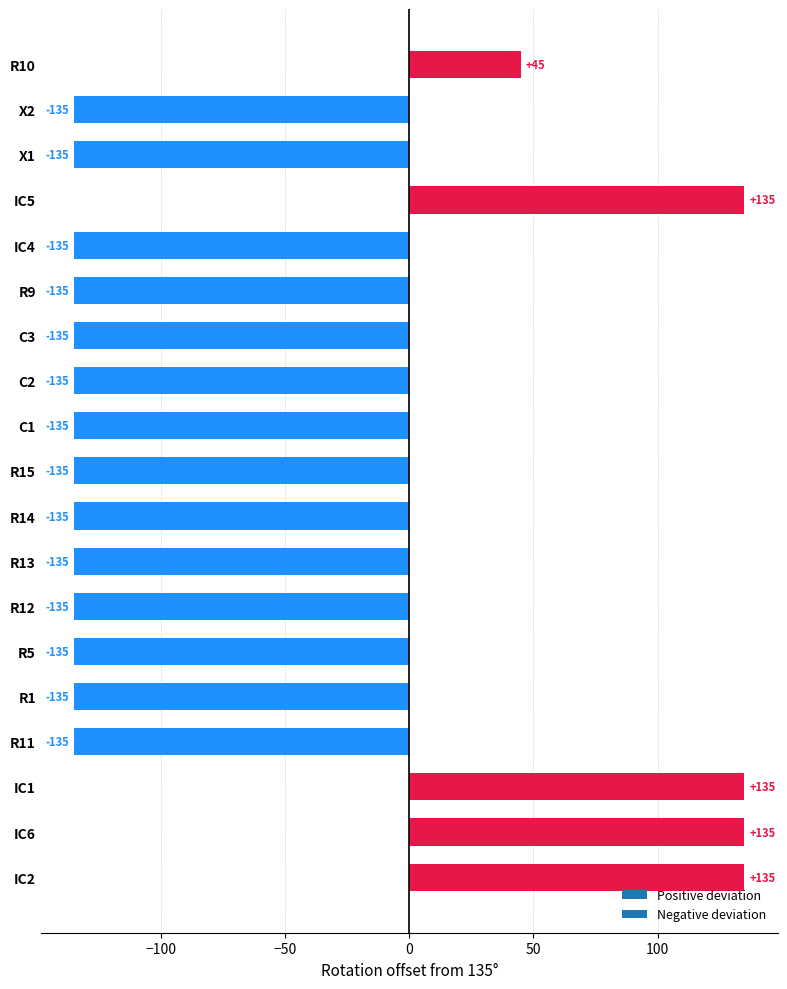

The value at R5 is -135. True or false?

True